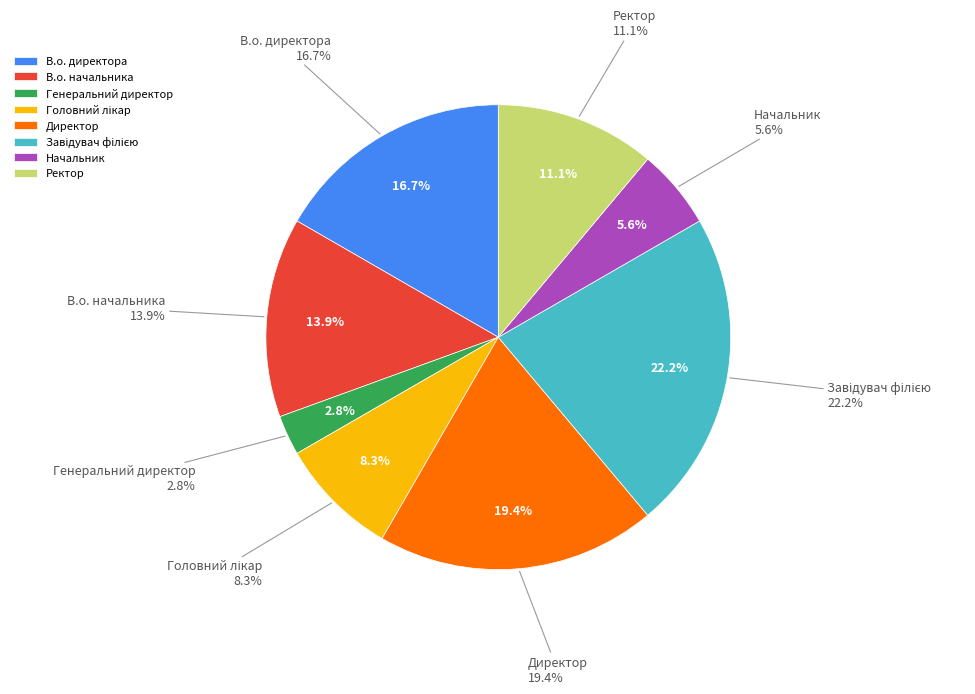

The Директор slice represents 19% of the pie. True or false?

True